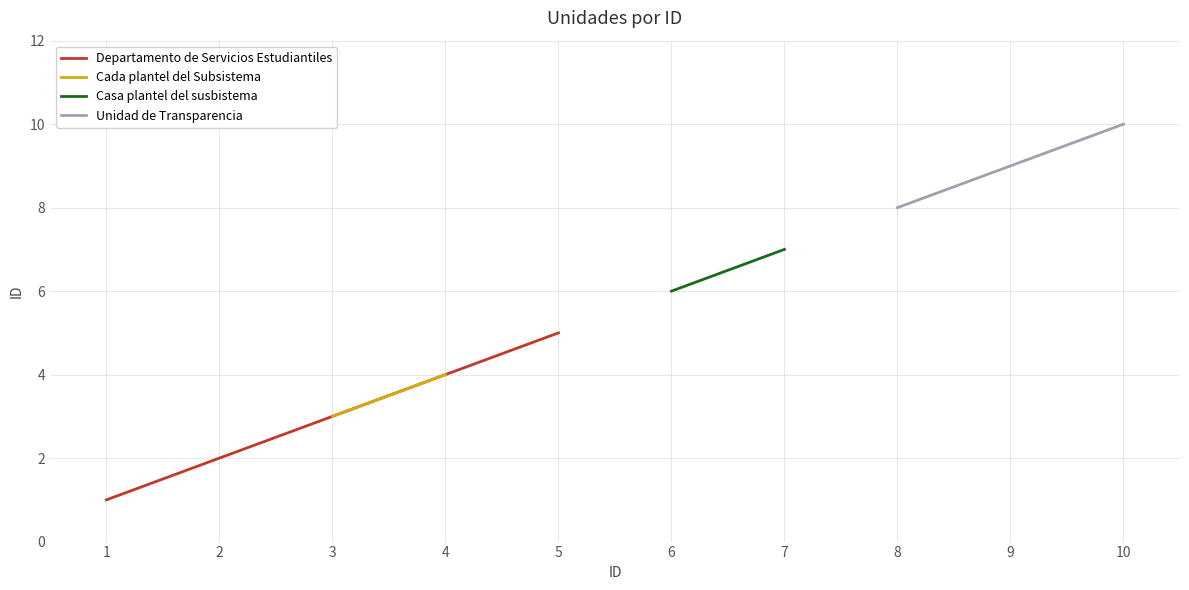

Is it true that Departamento de Servicios Estudiantiles equals 1 at 1?

True